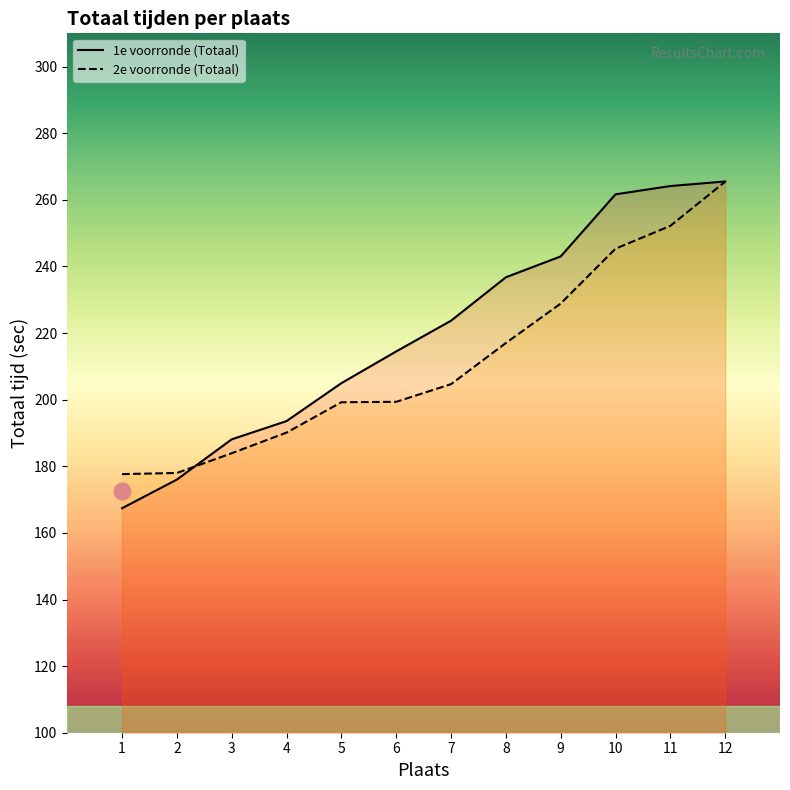

What is the smallest value displayed?

167.4